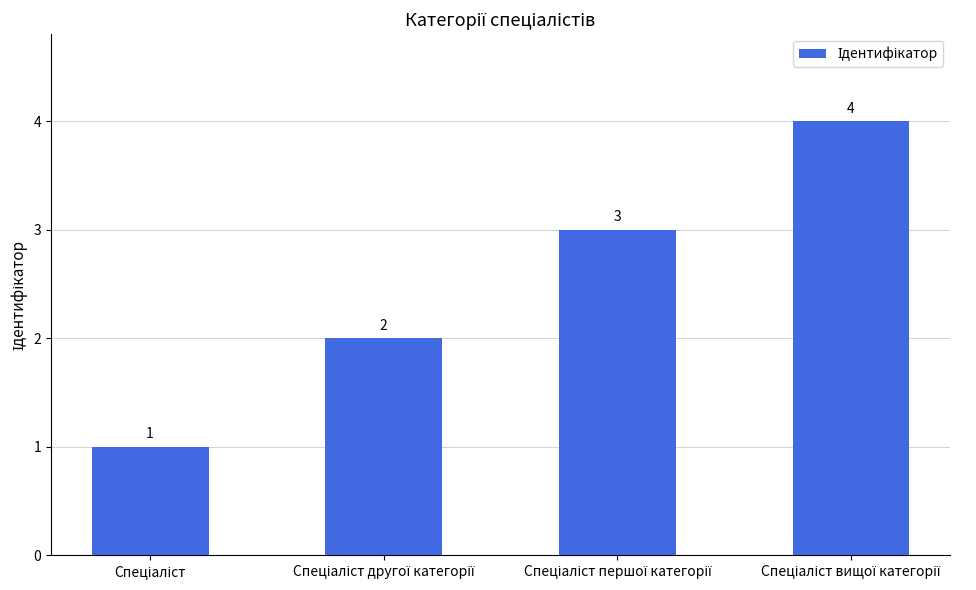

What is the value of the 2nd bar from the left?

2